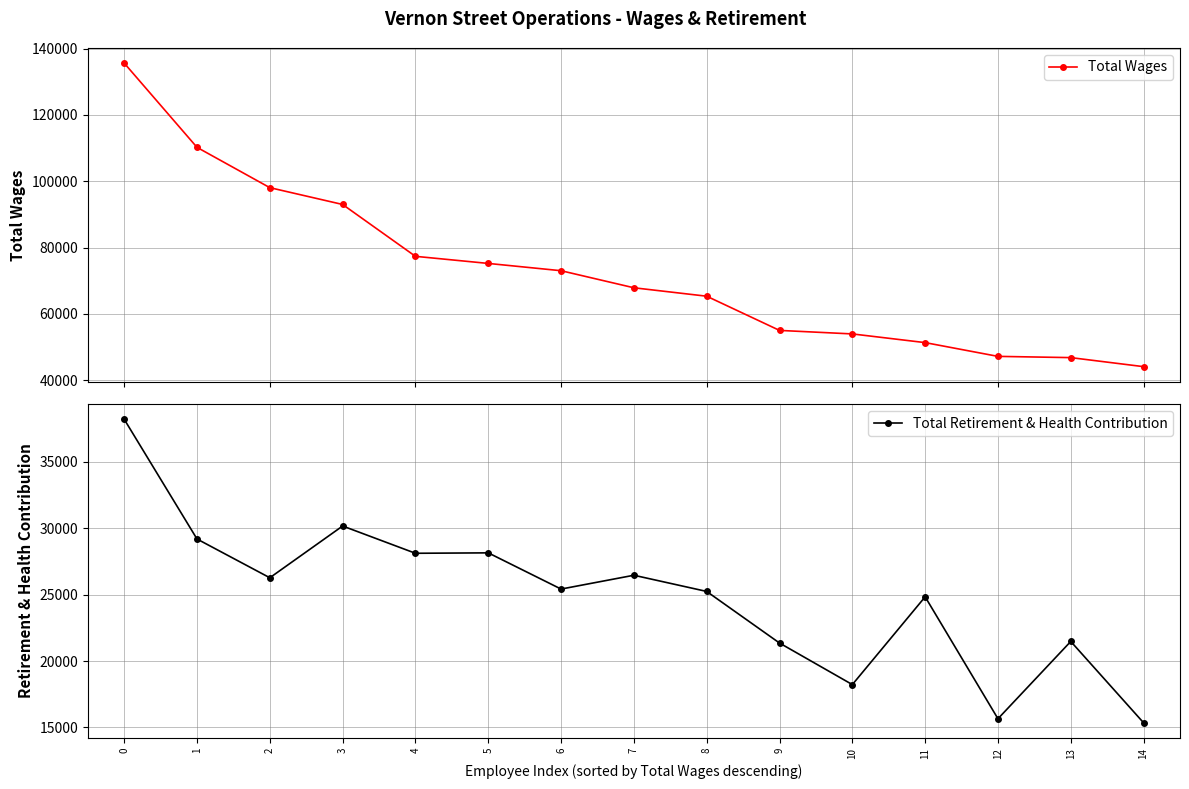

Reading left to right, transcribe all the data shown in this chart.

Total Wages: 135634	110233	98081	93011	77377	75237	73040	67897	65354	55045	53984	51364	47216	46842	44117
Total Retirement & Health Contribution: 38217	29194	26274	30173	28118	28150	25422	26463	25243	21356	18225	24837	15652	21477	15347